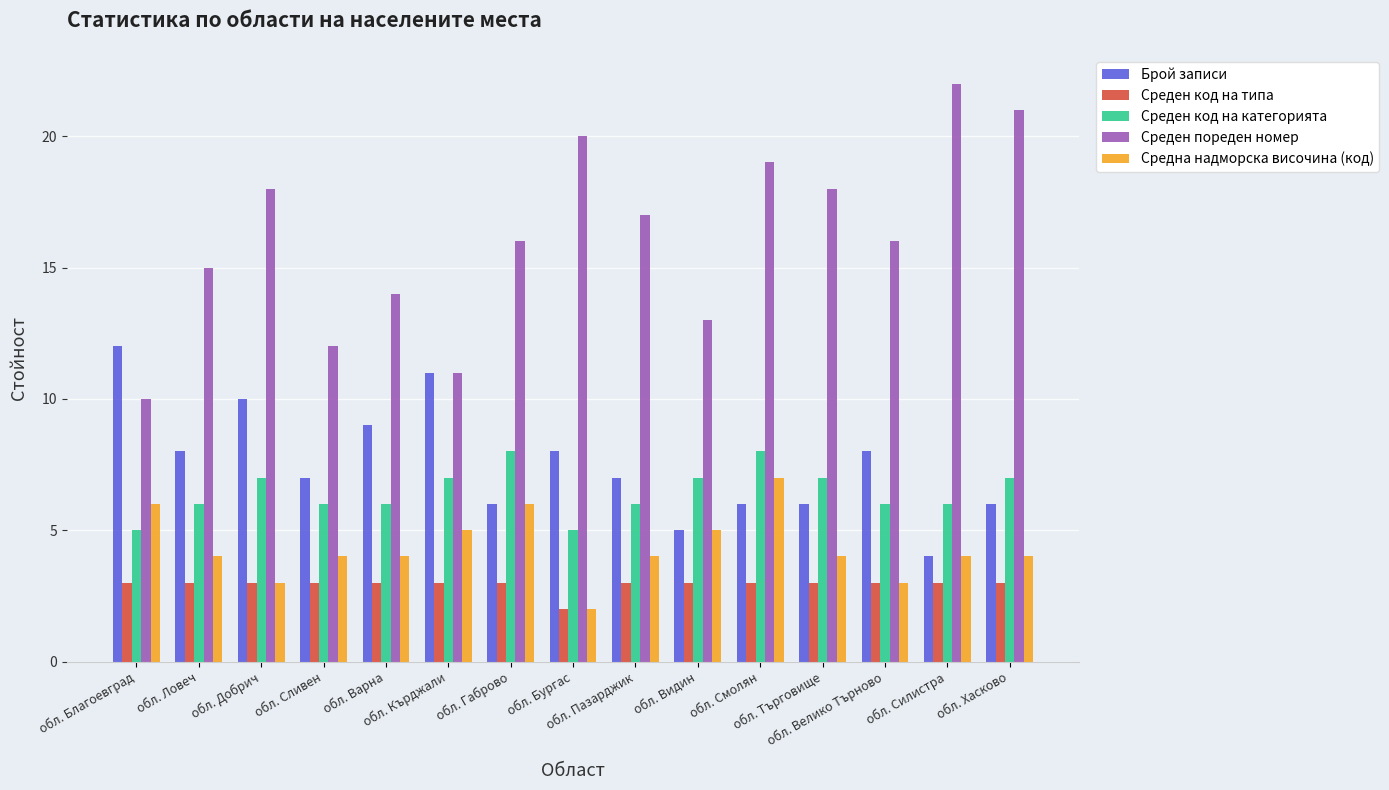

What position from the left is обл. Габрово?

7